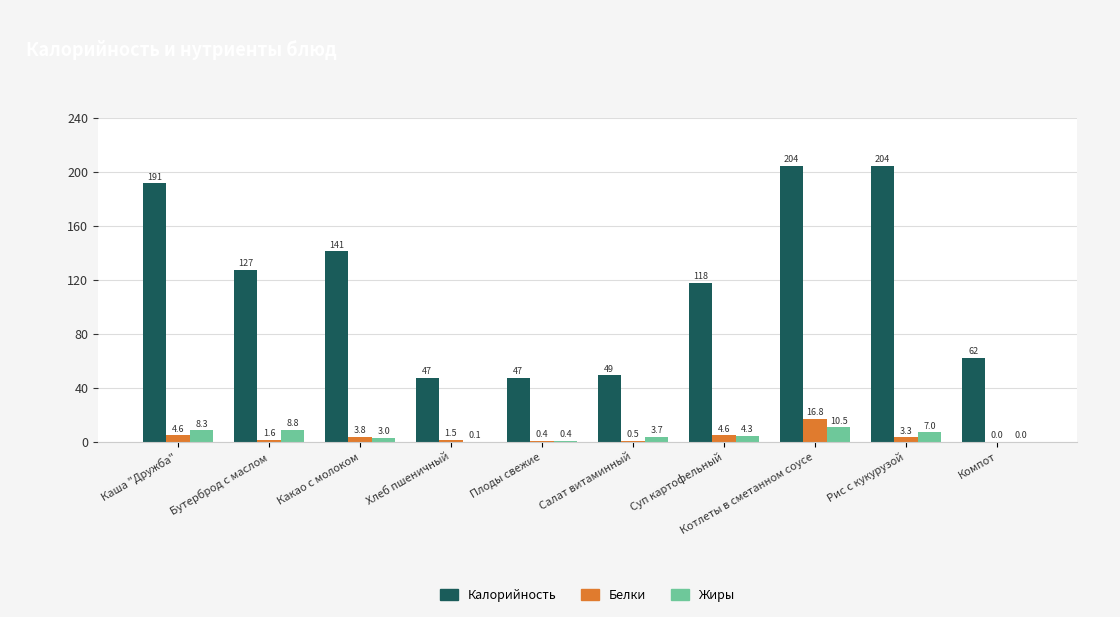

Reading right to left, list all the values displayed in this chart.

Калорийность: Компот=61.9	Рис с кукурузой=204.4	Котлеты в сметанном соусе=204.2	Суп картофельный=117.7	Салат витаминный=49.2	Плоды свежие=47.2	Хлеб пшеничный=47.4	Какао с молоком=141.0	Бутерброд с маслом=127.2	Каша "Дружба"=191.4
Белки: Компот=0.0	Рис с кукурузой=3.3	Котлеты в сметанном соусе=16.8	Суп картофельный=4.6	Салат витаминный=0.5	Плоды свежие=0.4	Хлеб пшеничный=1.5	Какао с молоком=3.8	Бутерброд с маслом=1.6	Каша "Дружба"=4.6
Жиры: Компот=0.0	Рис с кукурузой=7.0	Котлеты в сметанном соусе=10.5	Суп картофельный=4.3	Салат витаминный=3.7	Плоды свежие=0.4	Хлеб пшеничный=0.1	Какао с молоком=3.0	Бутерброд с маслом=8.8	Каша "Дружба"=8.3